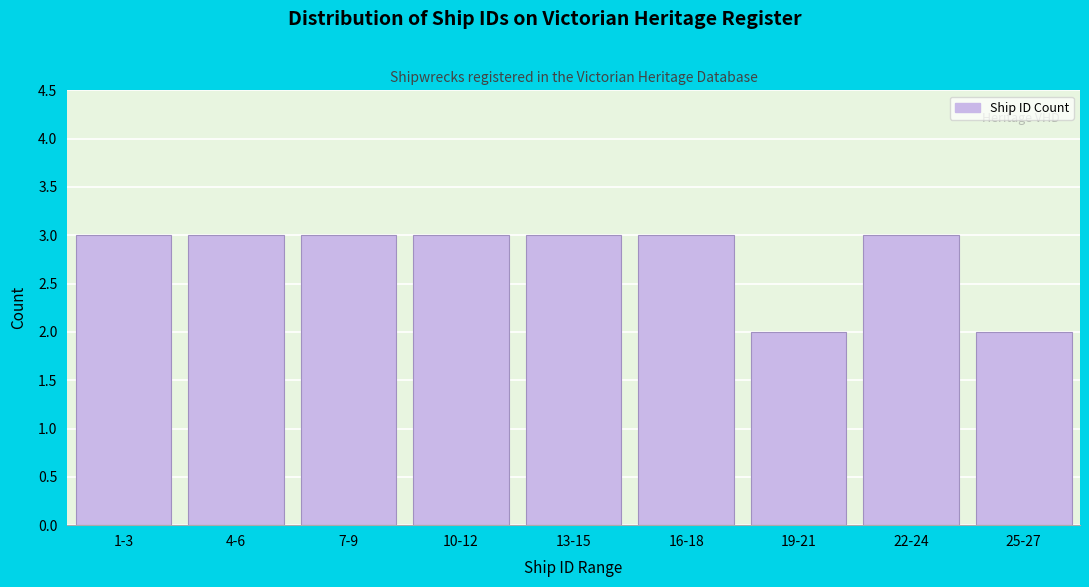

Reading left to right, list all the values displayed in this chart.

1-3=3	4-6=3	7-9=3	10-12=3	13-15=3	16-18=3	19-21=2	22-24=3	25-27=2